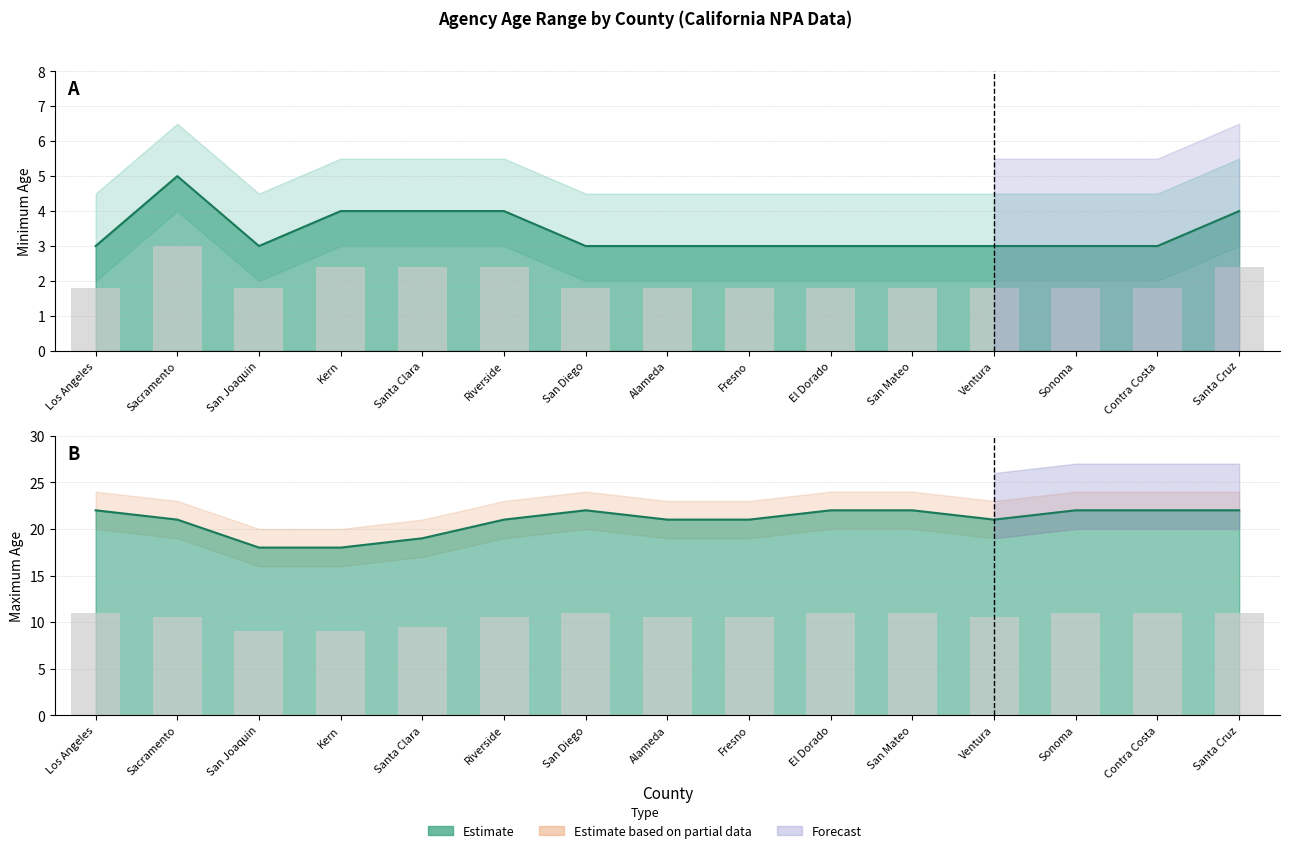

Reading left to right, what are all the values shown in this chart?

Min Age: 3	5	3	4	4	4	3	3	3	3	3	3	3	3	4
Max Age: 22	21	18	18	19	21	22	21	21	22	22	21	22	22	22